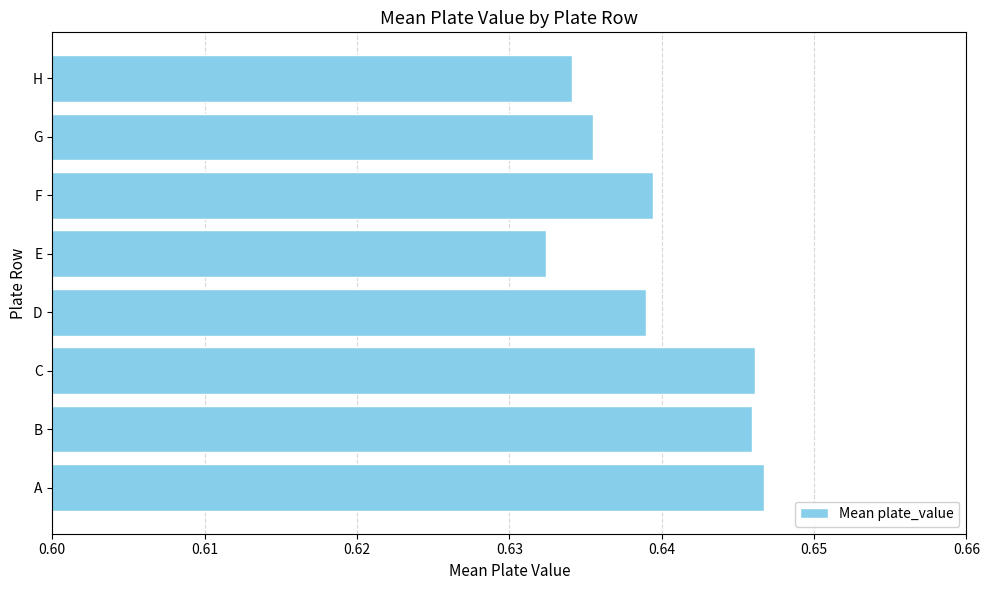

What is the sum of all values?

5.1